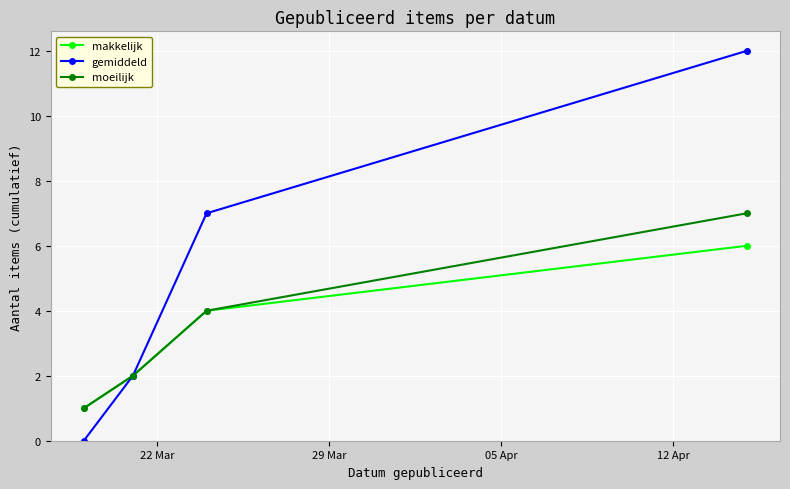

Which series has the widest spread of values?

gemiddeld